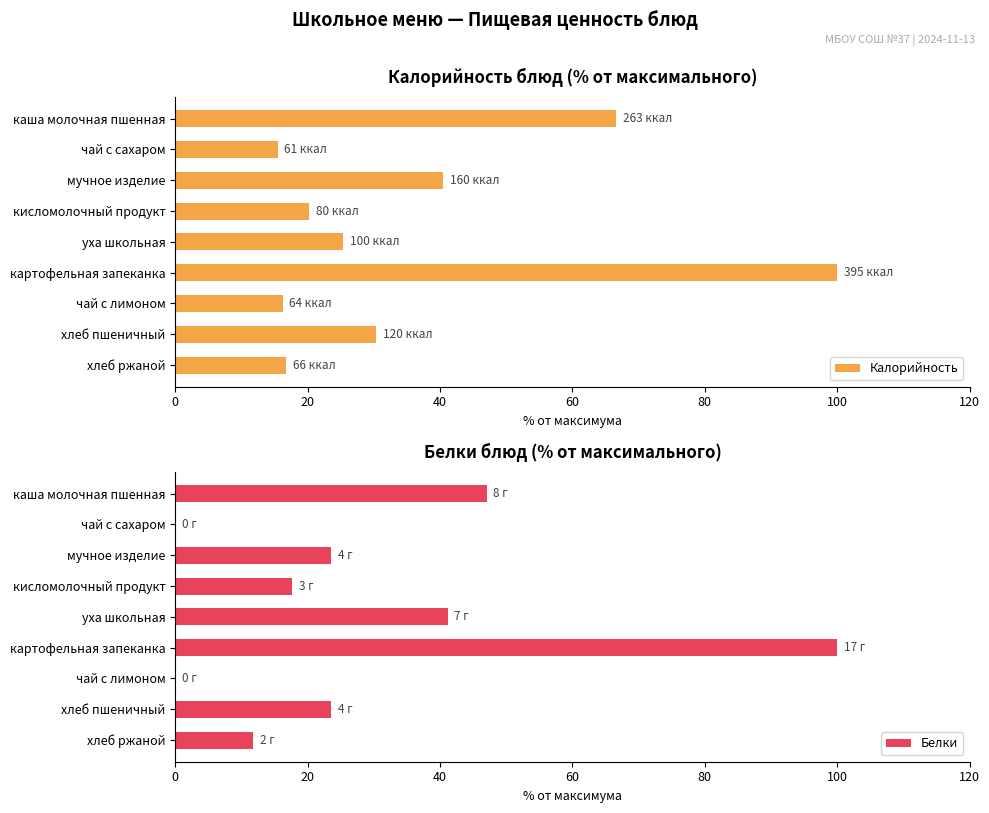

What is the value of the Белки bar at the 6th from the left?

100.0